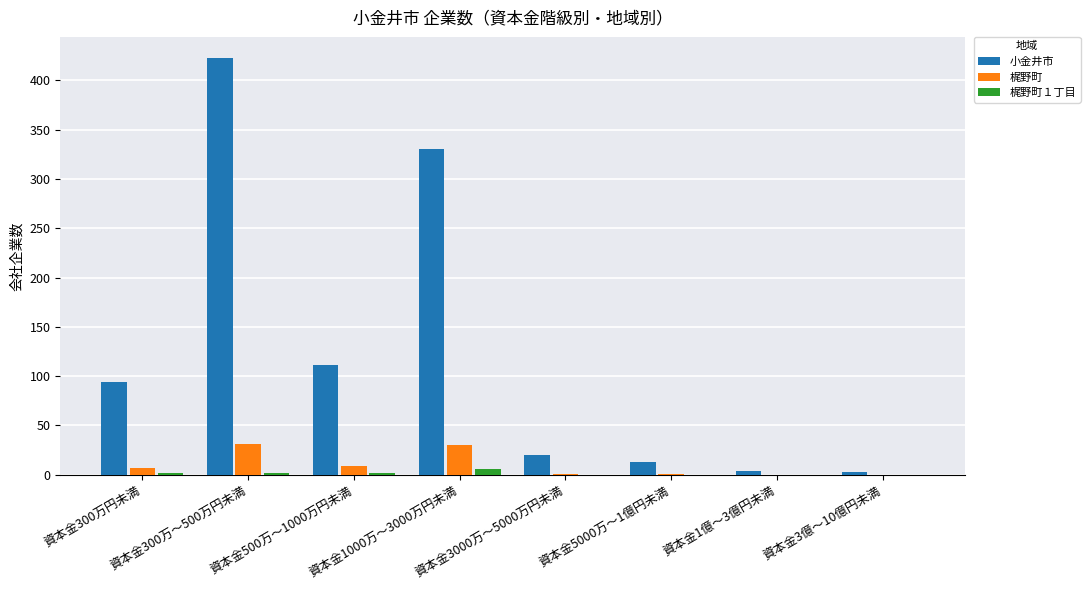

What is the sum of all 小金井市 values?

998